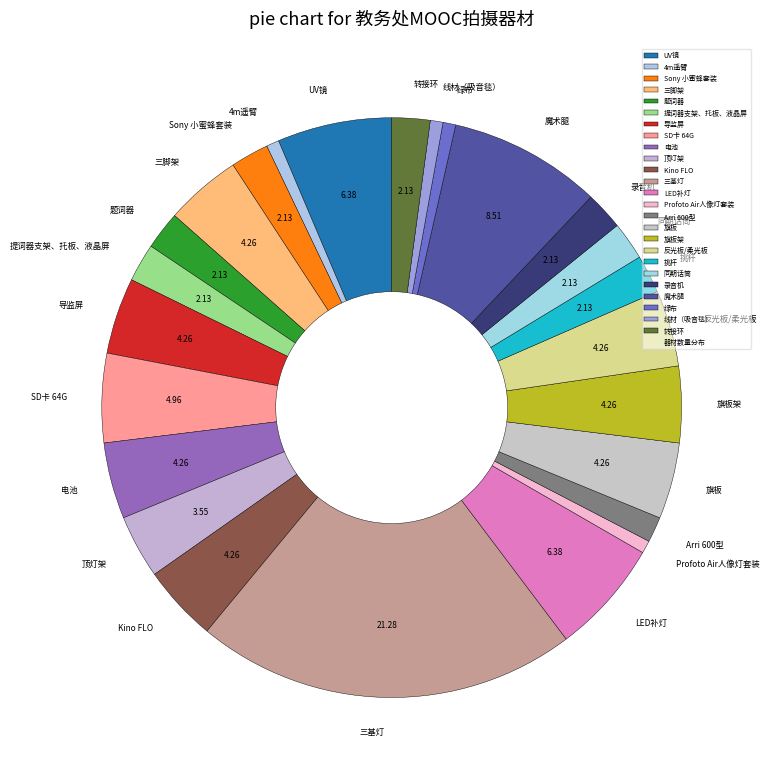

Is 同期话筒 the majority of the pie?

No